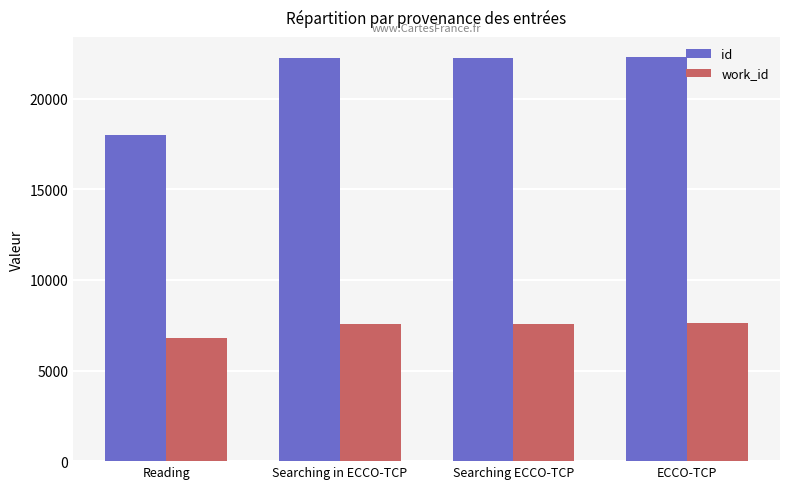

List the series in order of their peak value, lowest first.

work_id, id